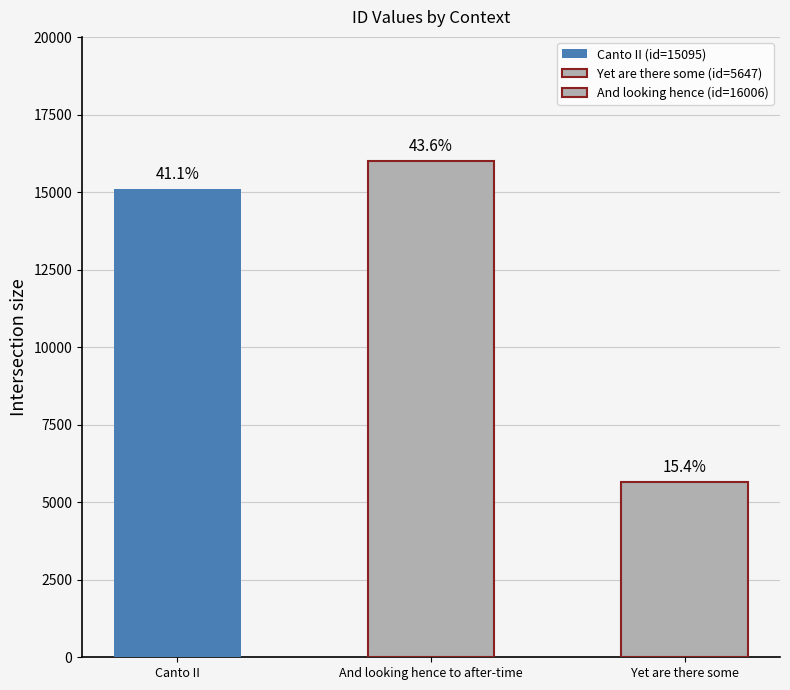

Which category has the highest value across all series?

And looking hence to after-time